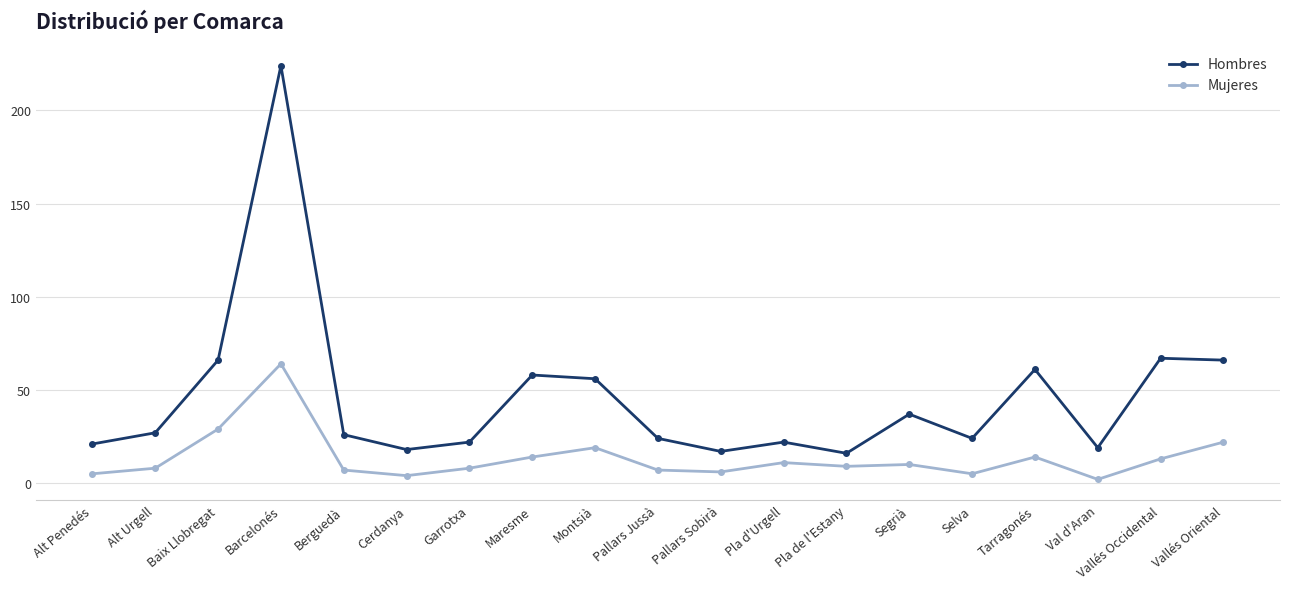

Reading left to right, transcribe all the data shown in this chart.

Hombres: Alt Penedés=21	Alt Urgell=27	Baix Llobregat=66	Barcelonés=224	Berguedà=26	Cerdanya=18	Garrotxa=22	Maresme=58	Montsià=56	Pallars Jussà=24	Pallars Sobirà=17	Pla d'Urgell=22	Pla de l'Estany=16	Segrià=37	Selva=24	Tarragonés=61	Val d'Aran=19	Vallés Occidental=67	Vallés Oriental=66
Mujeres: Alt Penedés=5	Alt Urgell=8	Baix Llobregat=29	Barcelonés=64	Berguedà=7	Cerdanya=4	Garrotxa=8	Maresme=14	Montsià=19	Pallars Jussà=7	Pallars Sobirà=6	Pla d'Urgell=11	Pla de l'Estany=9	Segrià=10	Selva=5	Tarragonés=14	Val d'Aran=2	Vallés Occidental=13	Vallés Oriental=22